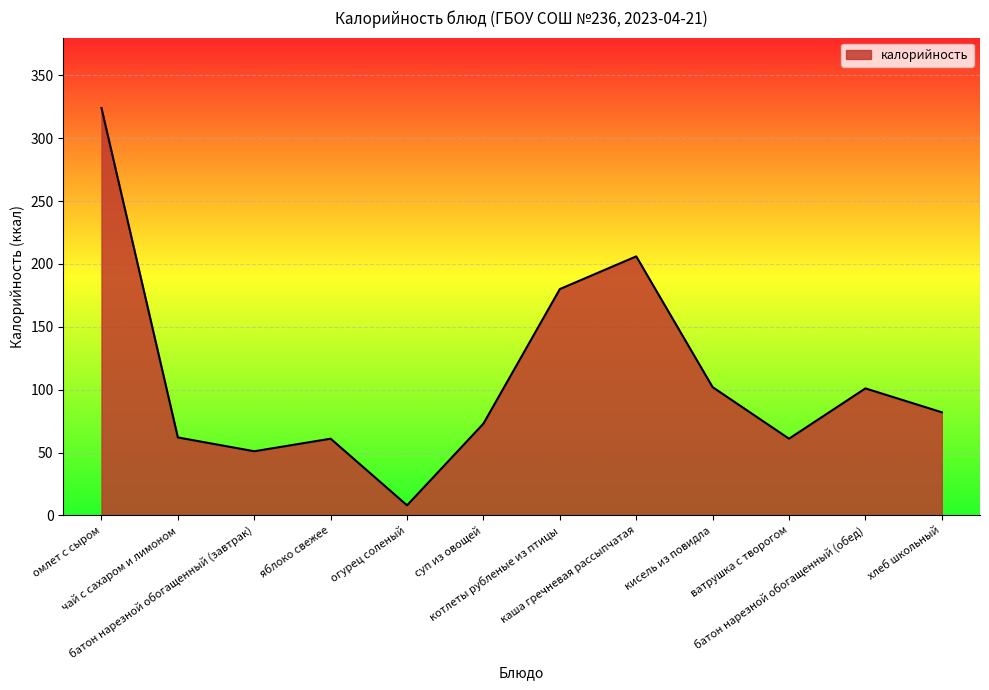

True or false: the data shows 36 at суп из овощей.

False